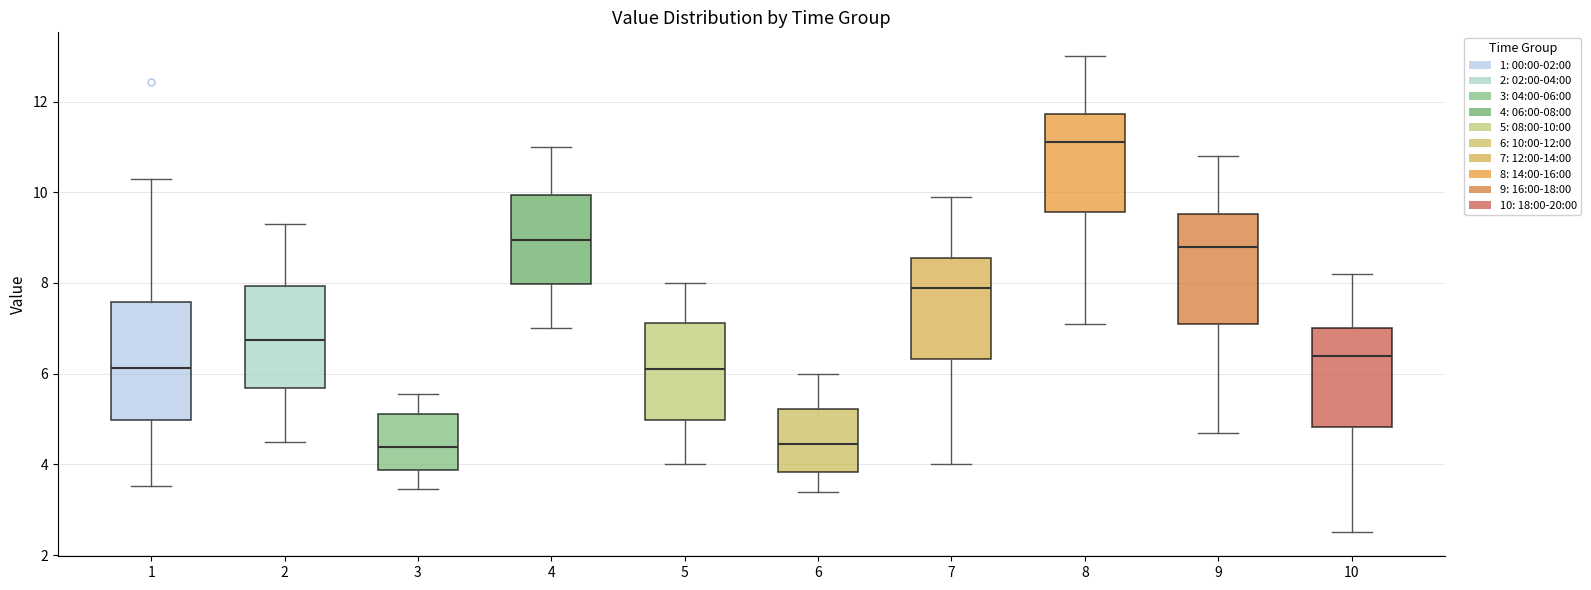

Where does the median line of the box at x = 4 sit on the y-axis? The values are not printed on the chart, so give them approximately, as read against the axis.

9.0